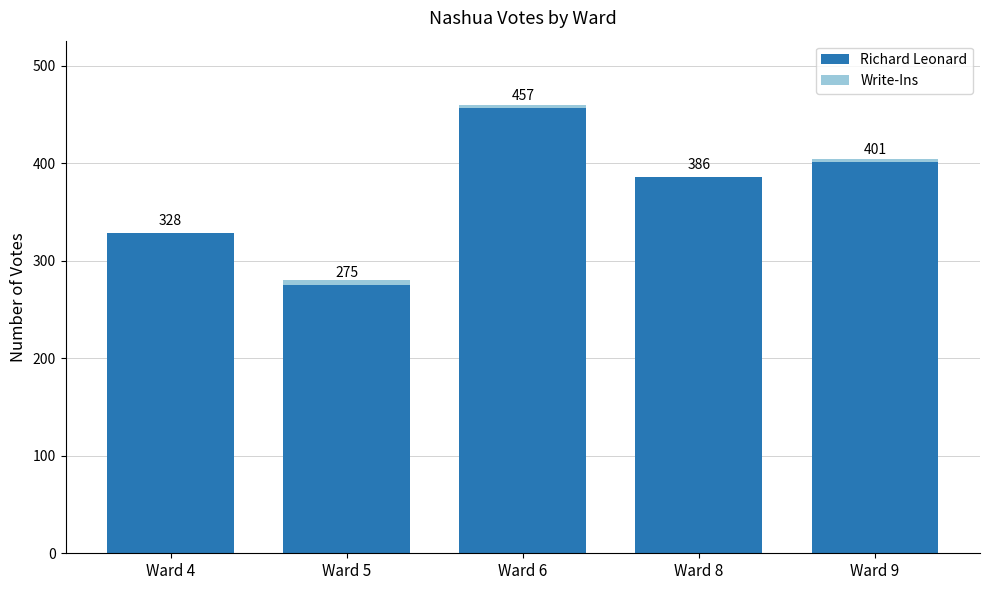

True or false: Richard Leonard has a value of 457 at Ward 6.

True